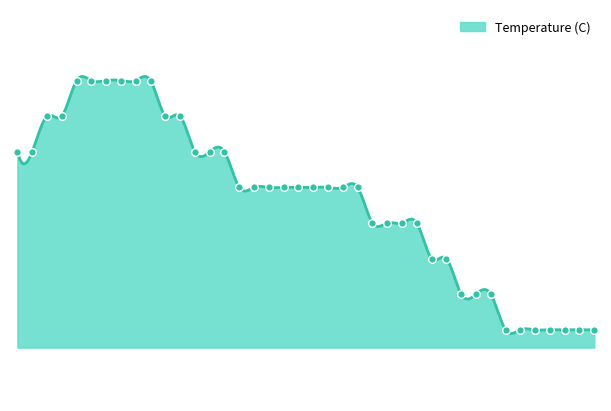

Approximately how many times larger is the value at 0 compared to 7?

1.0